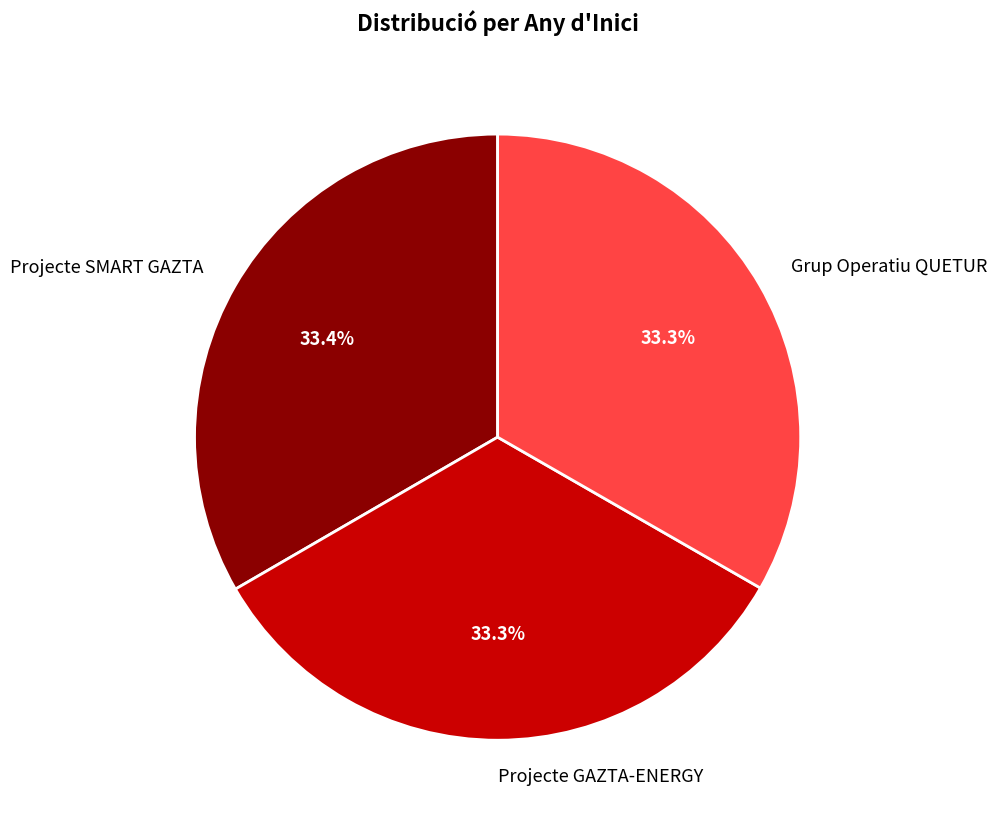

Is the sum of Projecte SMART GAZTA and Projecte GAZTA-ENERGY greater than half?

Yes